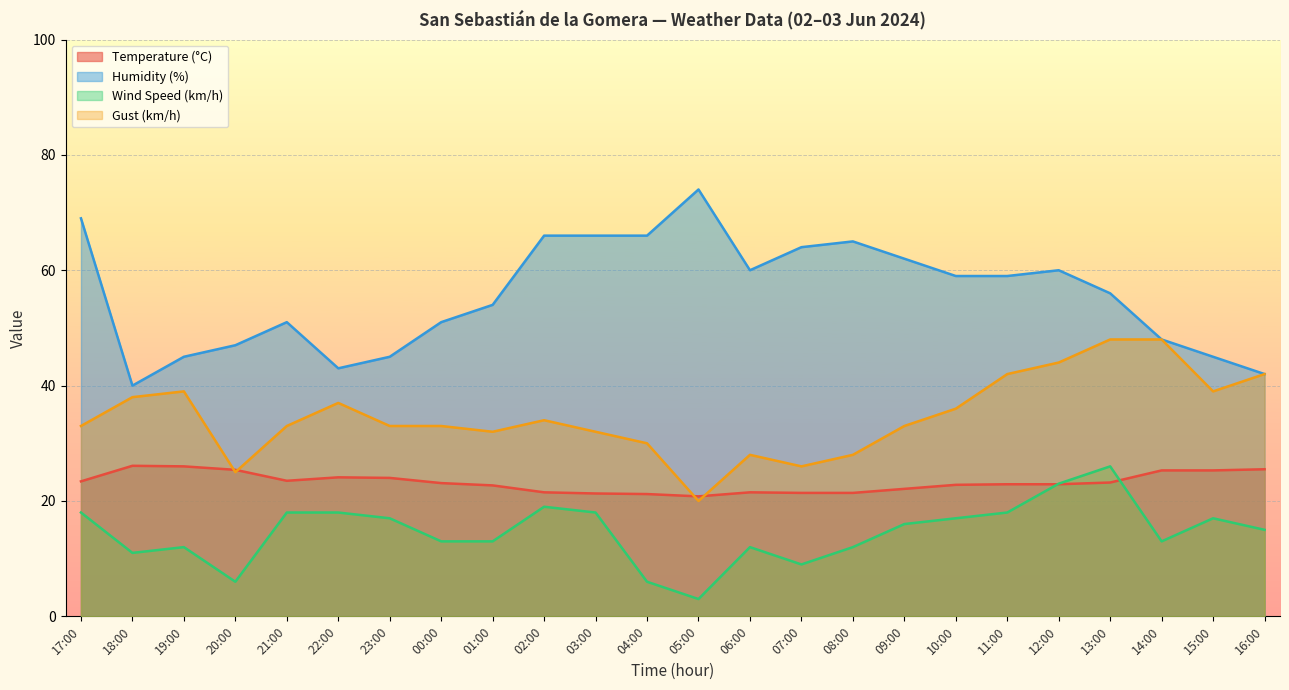

Reading right to left, extract all data points from this chart.

Temperature (°C): 25.5	25.3	25.3	23.2	22.9	22.9	22.8	22.1	21.4	21.4	21.5	20.8	21.2	21.3	21.5	22.7	23.1	24.0	24.1	23.5	25.4	26.0	26.1	23.4
Humidity (%): 42.0	45.0	48.0	56.0	60.0	59.0	59.0	62.0	65.0	64.0	60.0	74.0	66.0	66.0	66.0	54.0	51.0	45.0	43.0	51.0	47.0	45.0	40.0	69.0
Wind Speed (km/h): 15.0	17.0	13.0	26.0	23.0	18.0	17.0	16.0	12.0	9.0	12.0	3.0	6.0	18.0	19.0	13.0	13.0	17.0	18.0	18.0	6.0	12.0	11.0	18.0
Gust (km/h): 42.0	39.0	48.0	48.0	44.0	42.0	36.0	33.0	28.0	26.0	28.0	20.0	30.0	32.0	34.0	32.0	33.0	33.0	37.0	33.0	25.0	39.0	38.0	33.0